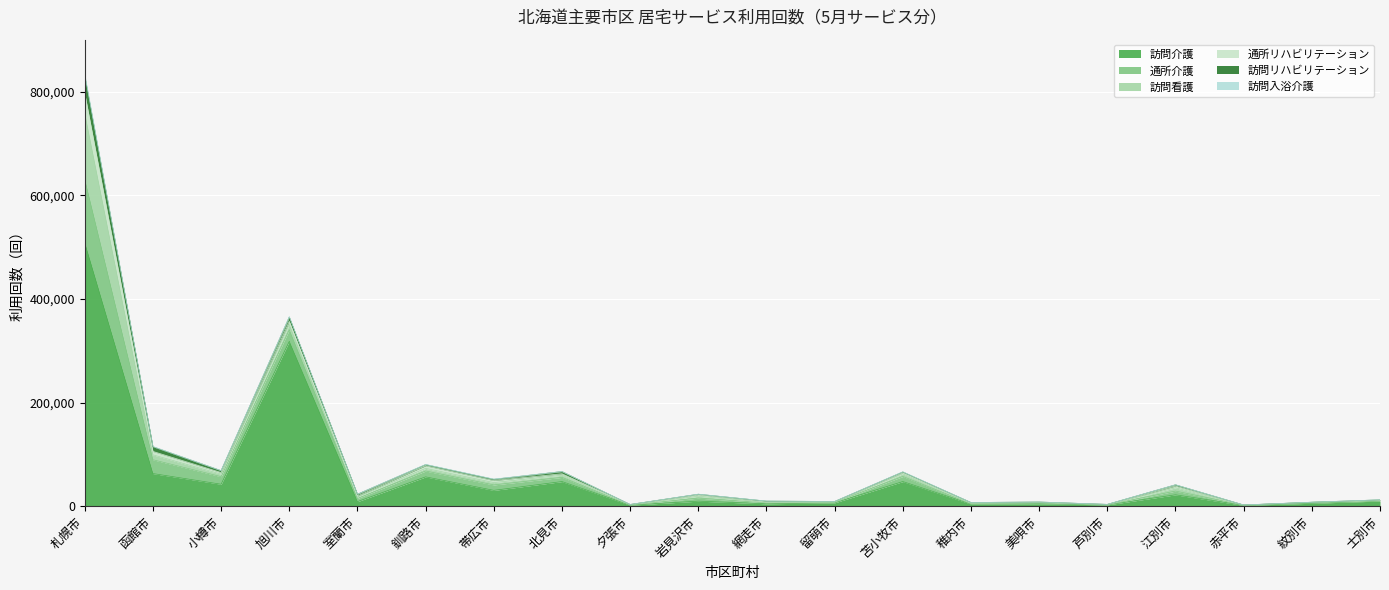

Which series has the largest range (max minus min)?

訪問介護